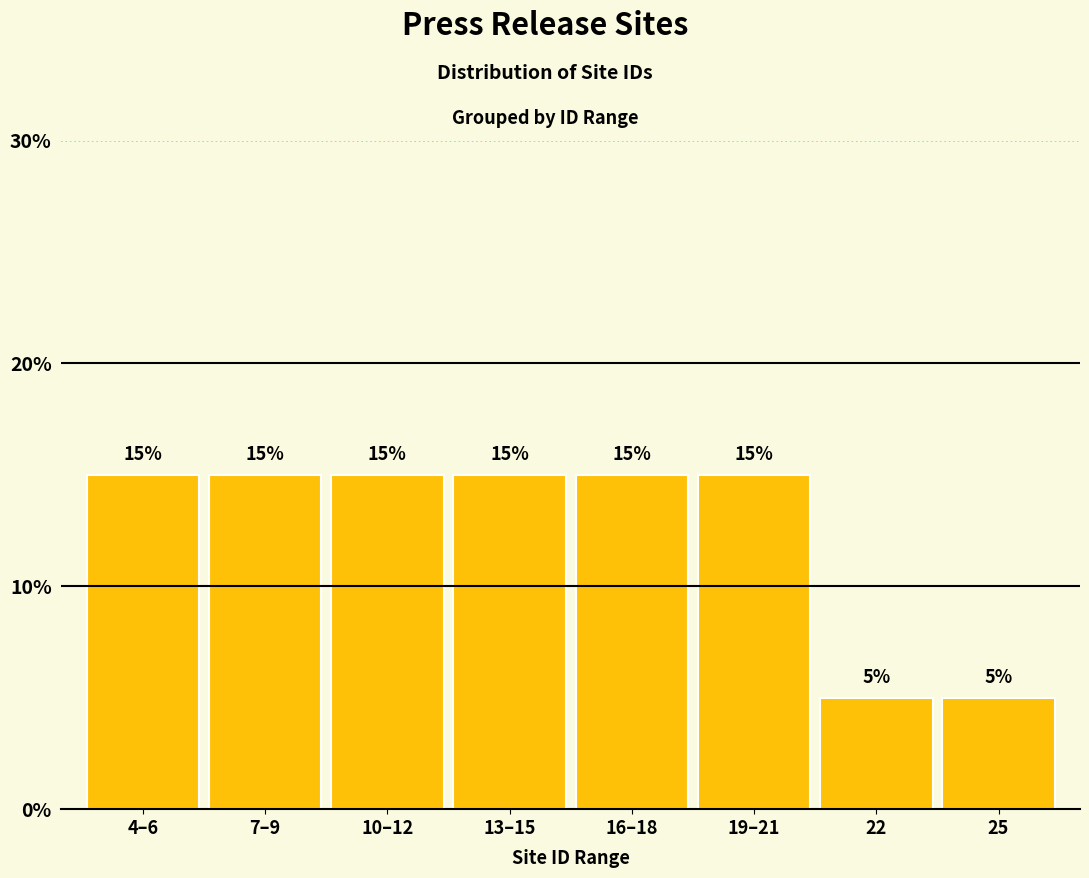

Reading right to left, what are all the values shown in this chart?

25=5	22=5	19–21=15	16–18=15	13–15=15	10–12=15	7–9=15	4–6=15